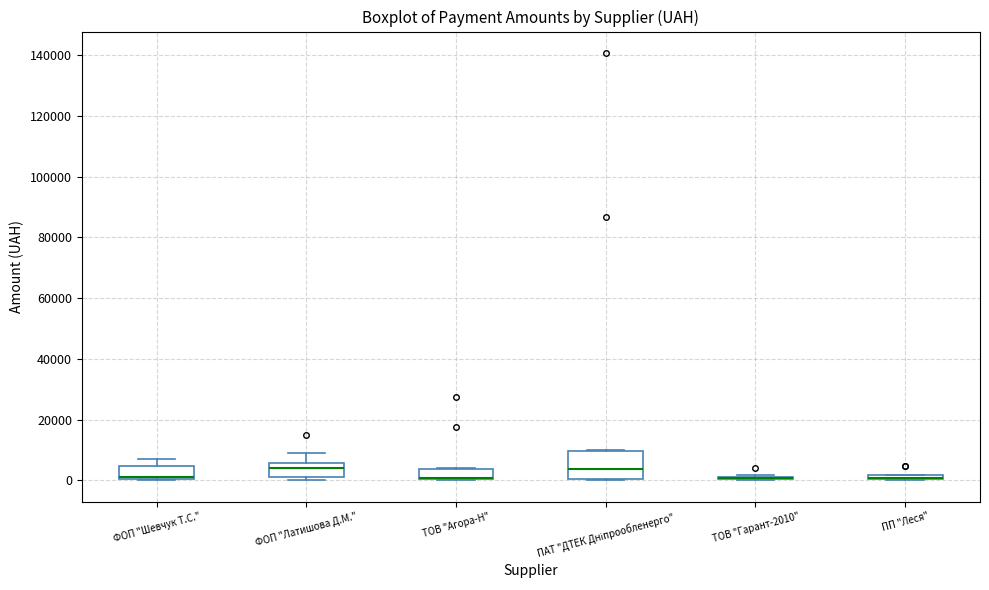

Which box is the tallest, from its lower edge to its upper edge?

ПАТ "ДТЕК Дніпрообленерго"